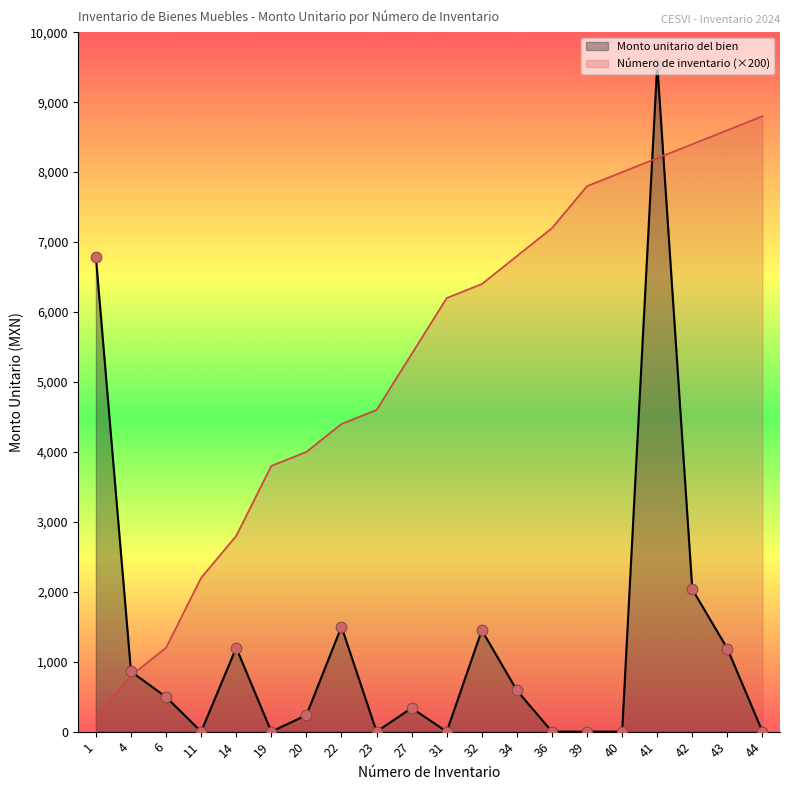

What are all the series names shown in the legend?

Monto unitario del bien, Número de inventario (×200)